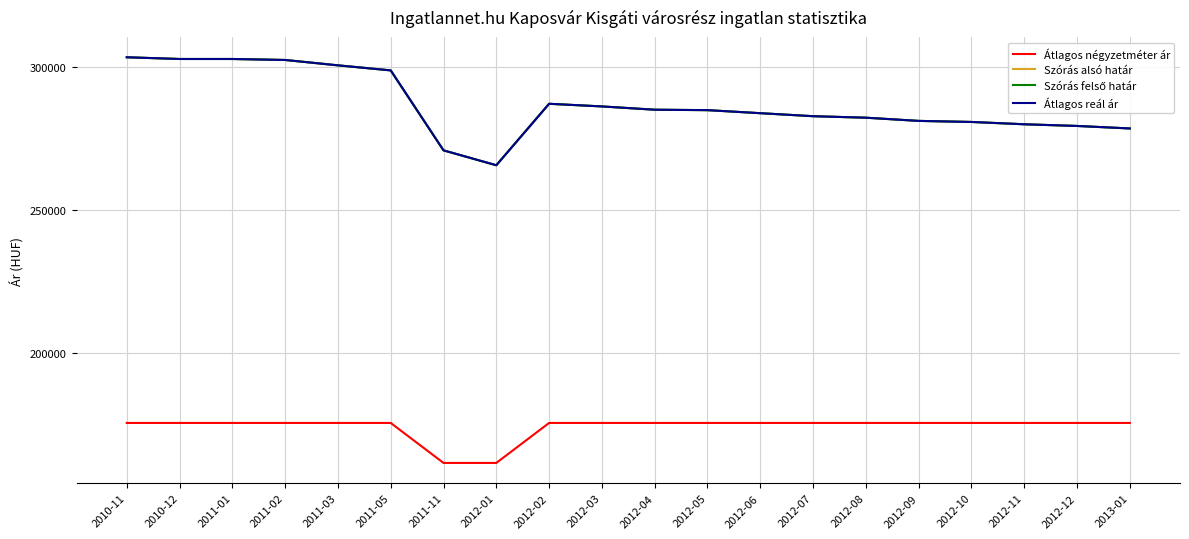

True or false: Szórás alsó határ has a value of 167701 at 2011-02.

False